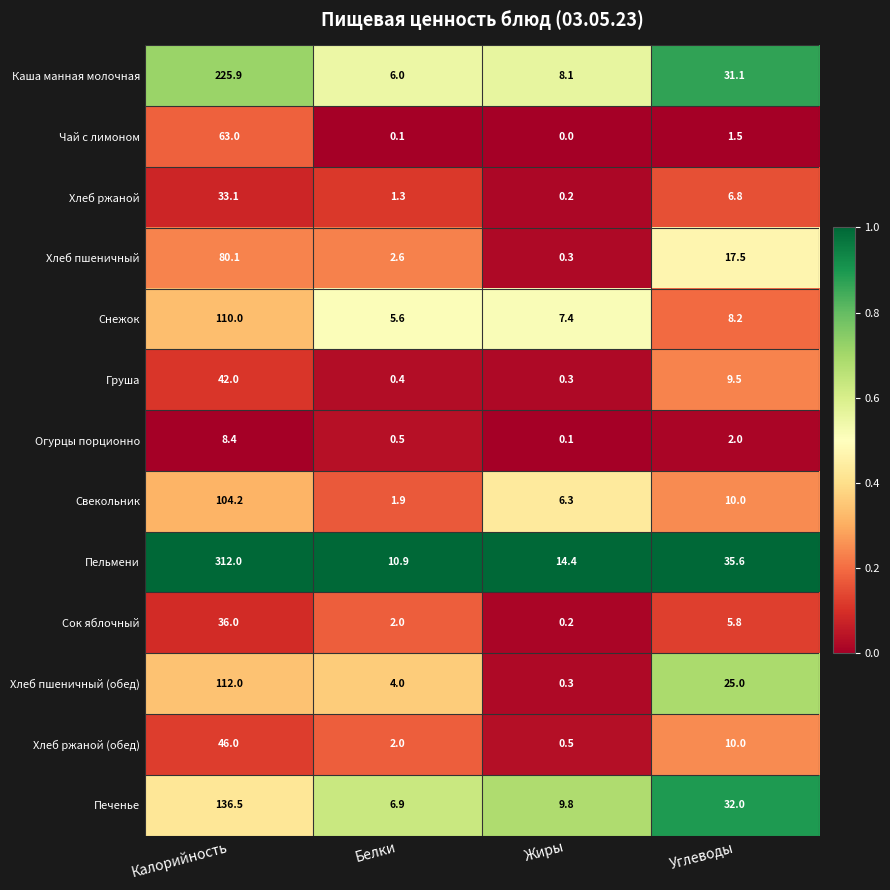

What is the sum of all Хлеб пшеничный (обед) values?

141.3